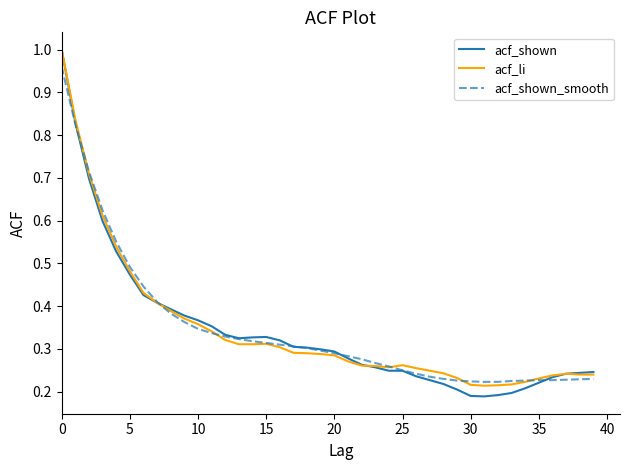

Which series has the widest spread of values?

acf_shown